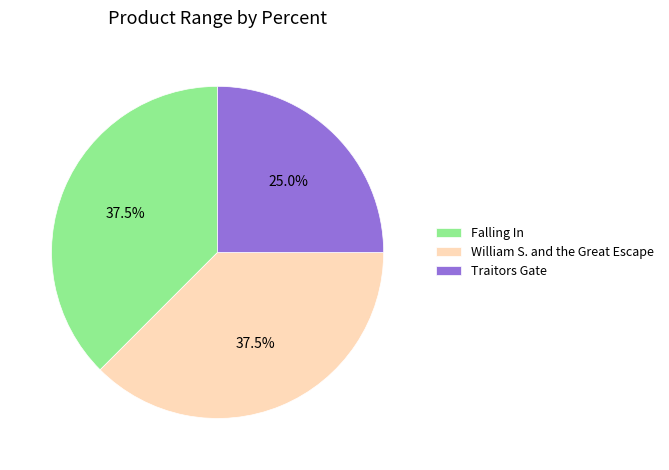

Does any single category account for the majority?

No